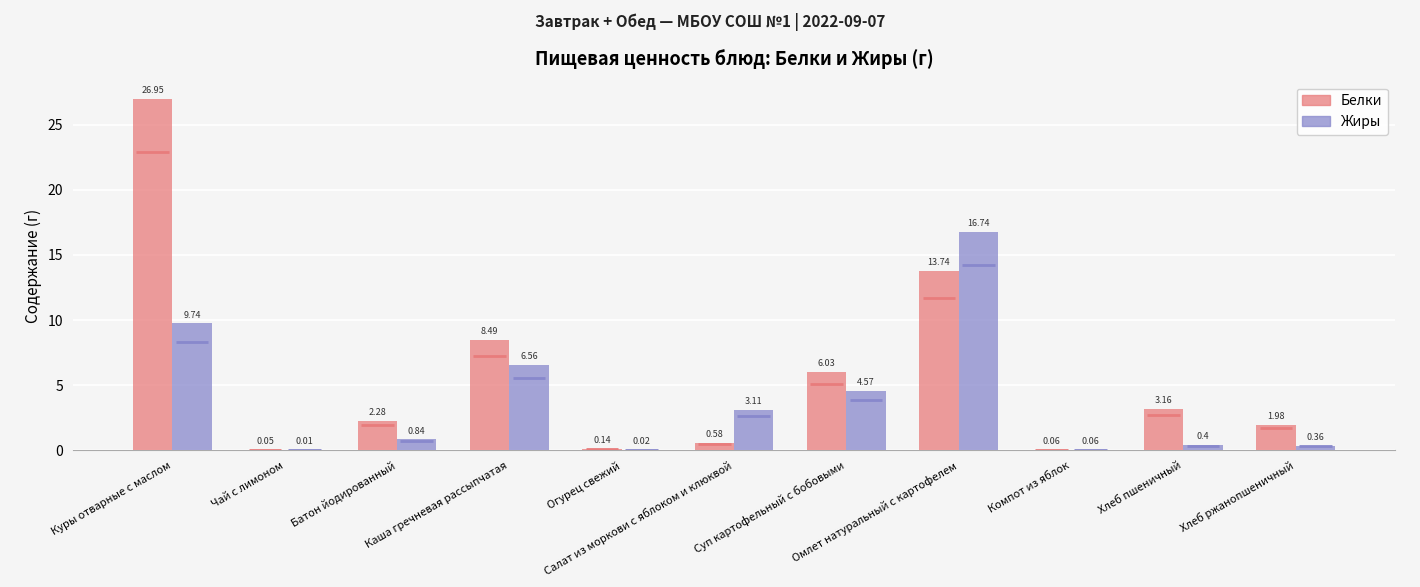

Is it true that Жиры equals 0.1 at Компот из яблок?

False